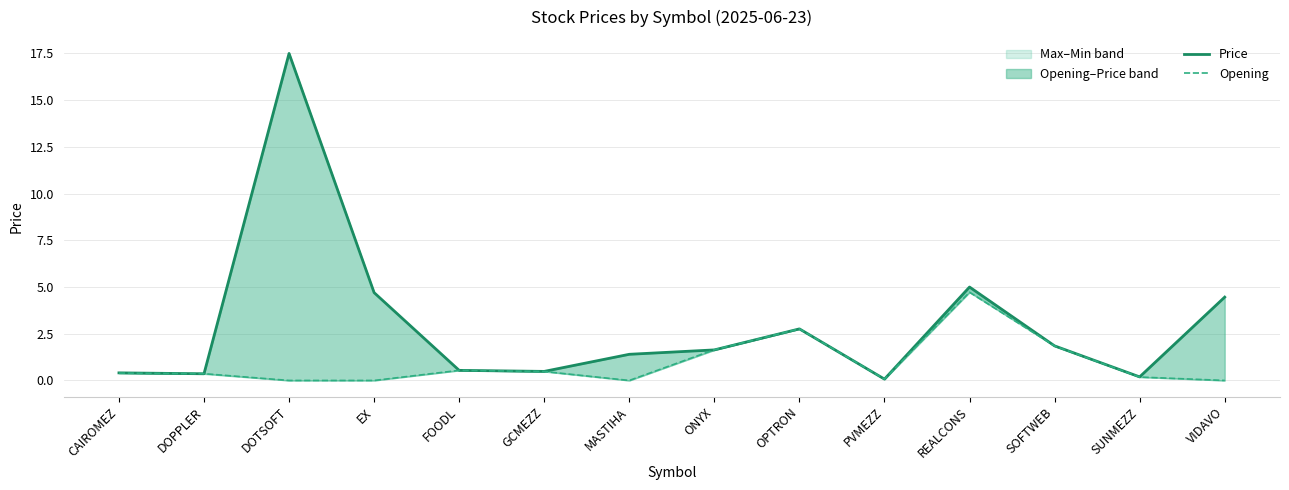

True or false: Price has more than 2 points higher than both neighbors.

True